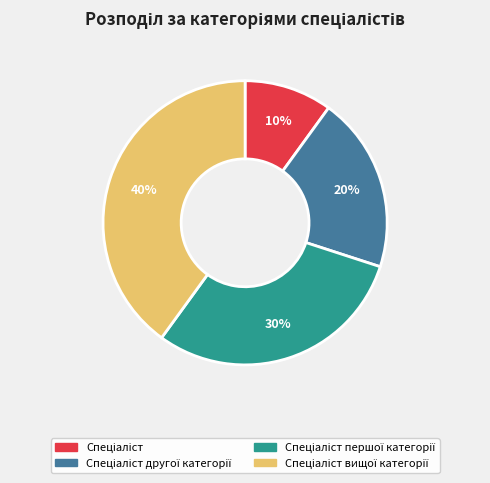

Does any single category account for the majority?

No